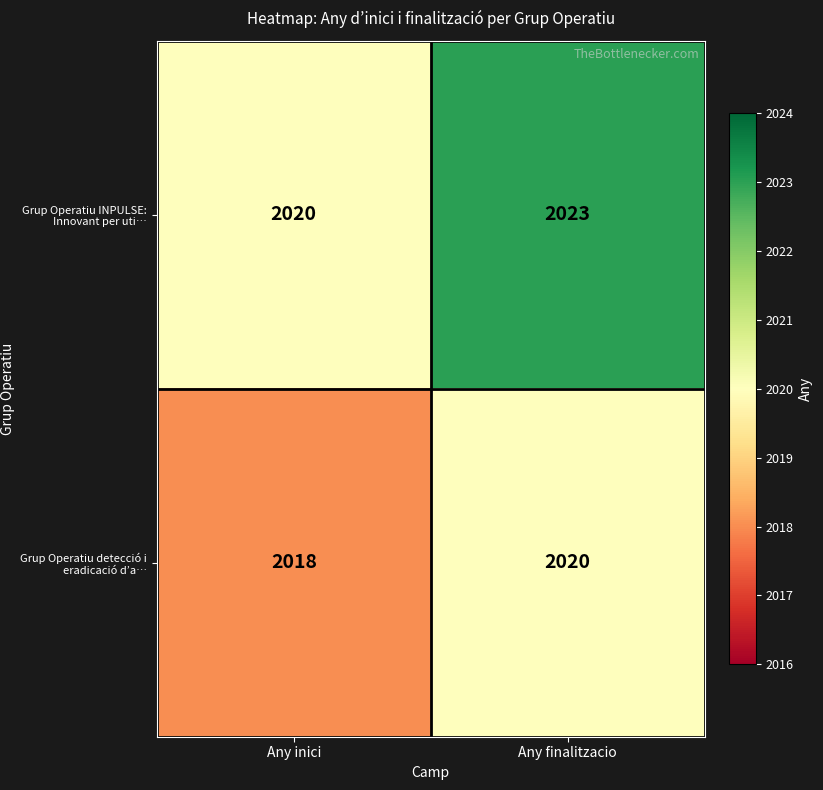

Which series has the widest spread of values?

Grup Operatiu INPULSE: Innovant per uti…